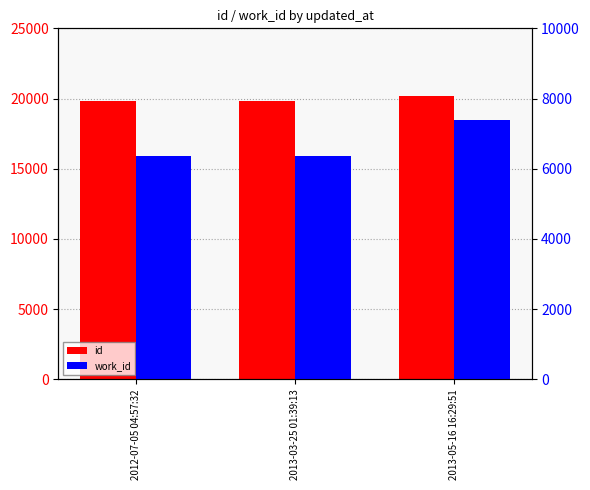

Which category has the lowest value across all series?

2012-07-05 04:57:32